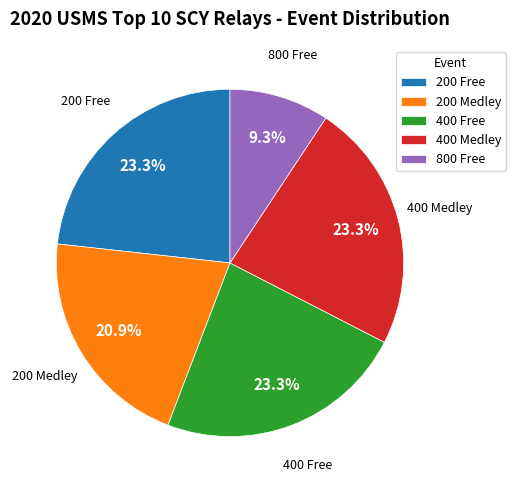

Which has a higher value, 400 Free or 800 Free?

400 Free